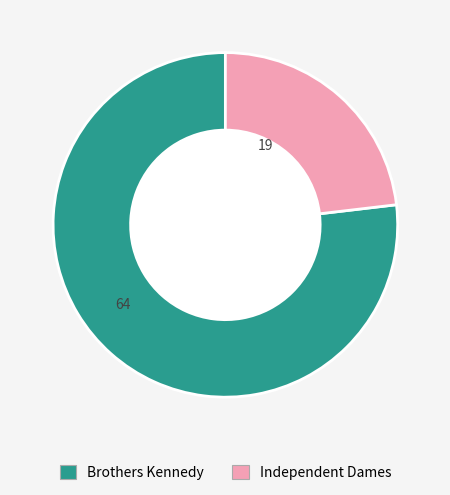

True or false: Independent Dames accounts for 36% of the total.

False